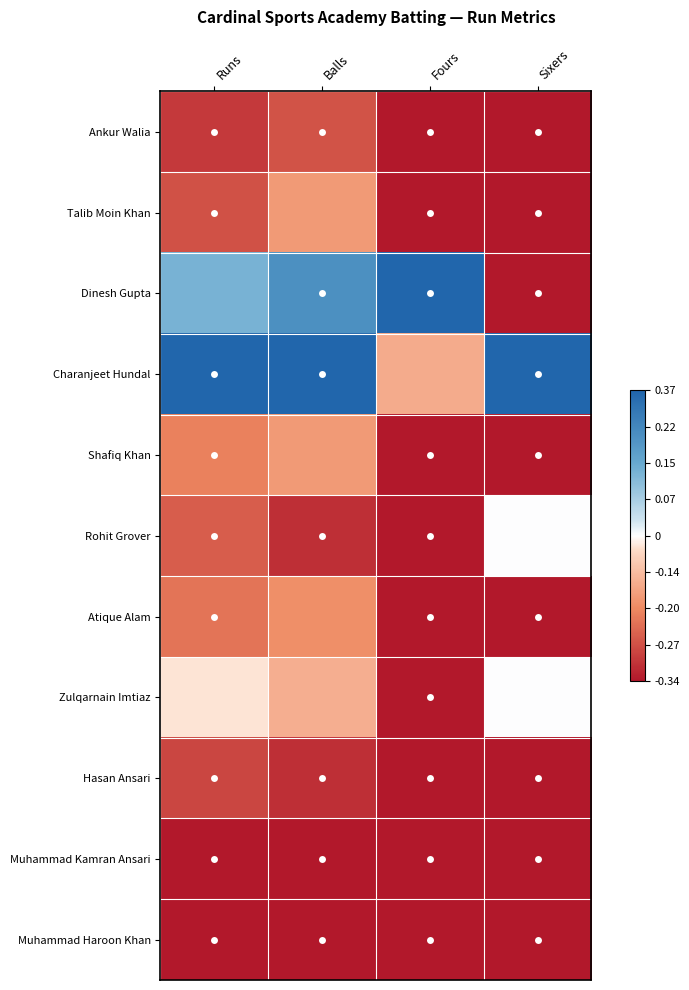

How many categories are shown in the chart?

4